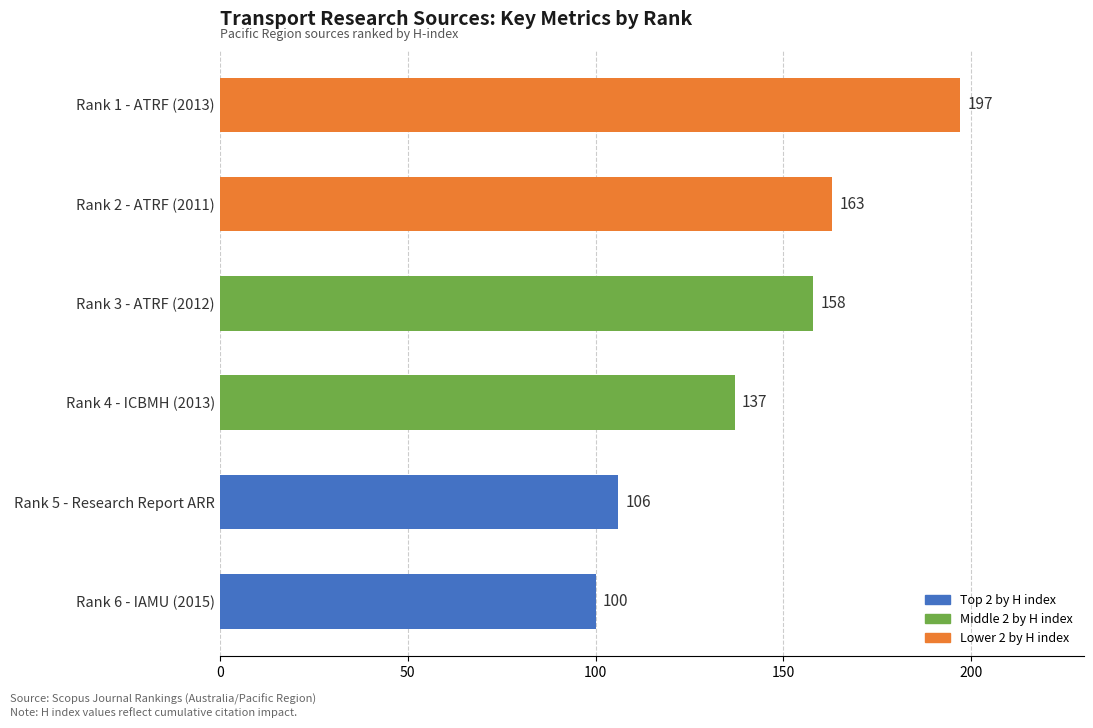

What is the minimum value shown in the chart?

100